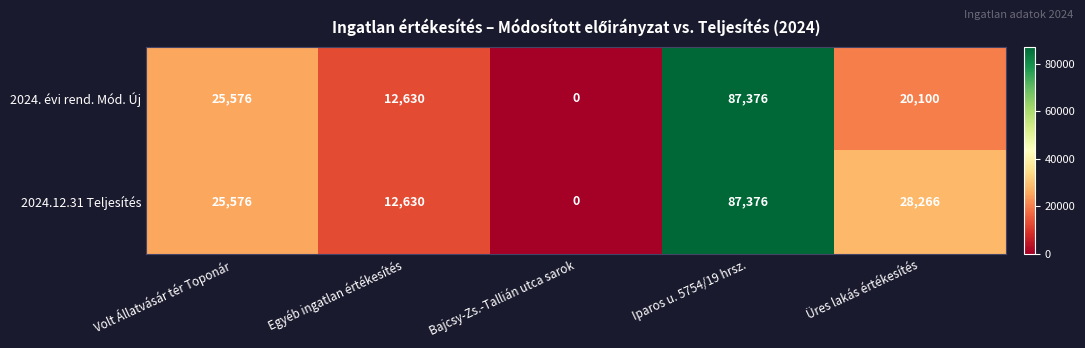

Rank the series by their average value, from highest to lowest.

2024.12.31 Teljesítés, 2024. évi rend. Mód. Új